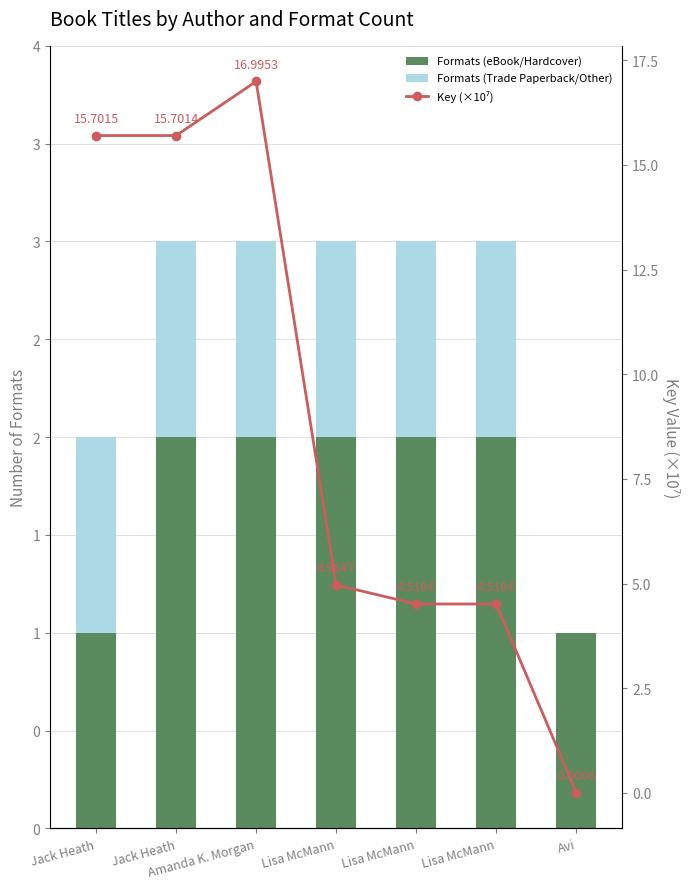

Rank the series at Lisa McMann from lowest to highest value.

Formats (Trade Paperback/Other), Formats (eBook/Hardcover), Key (×10⁷)